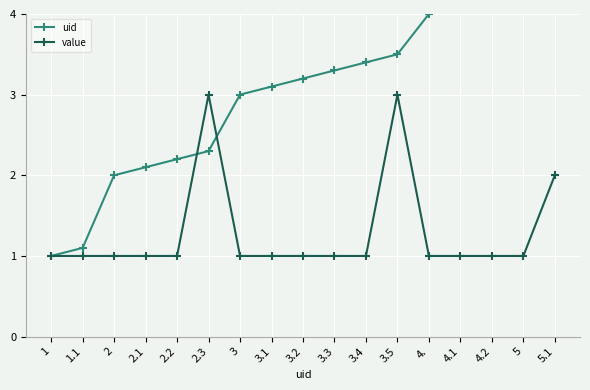

How many values in the uid series are below 3?

6